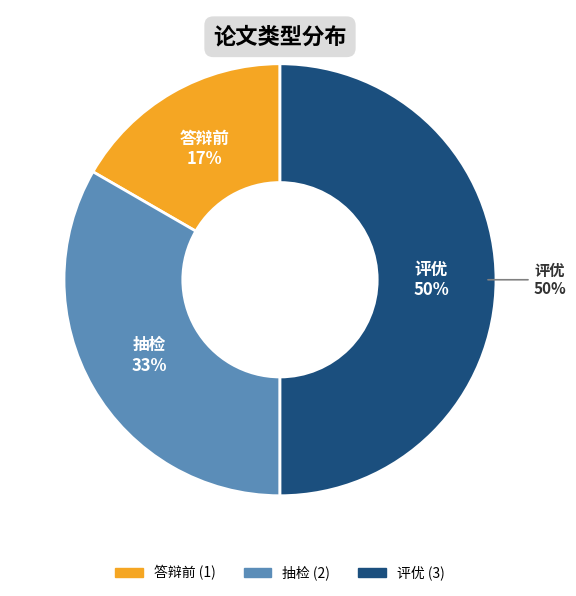

What is the change in value from 抽检 to 评优?

+1